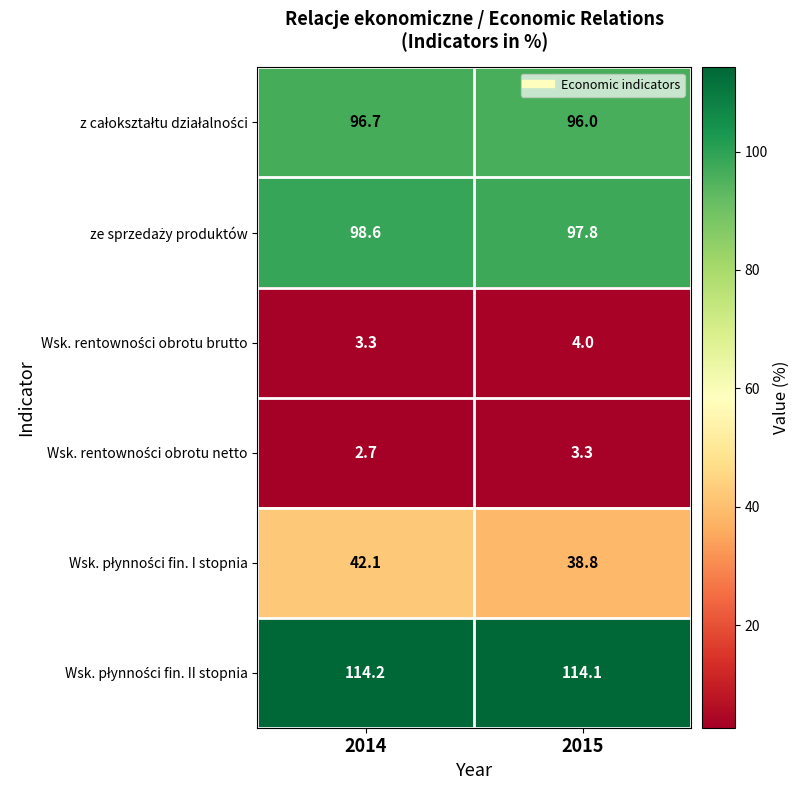

What is the total value across all series at 2015?

354.0